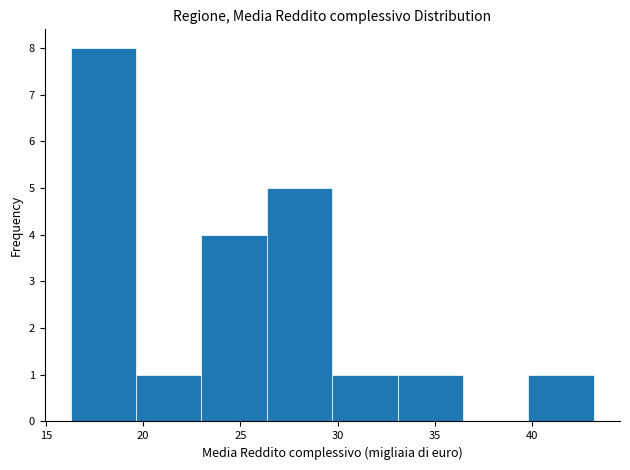

Reading left to right, transcribe this chart: for each bar, give the range it covers on the x-axis and its height. Neither the bar edges nor the heights are printed on the chart, so give them approximately, as read against the axes.

16.5 to 19.5: 8
19.5 to 23.0: 1
23.0 to 26.5: 4
26.5 to 29.5: 5
29.5 to 33.0: 1
33.0 to 36.5: 1
36.5 to 40.0: 0
40.0 to 43.0: 1